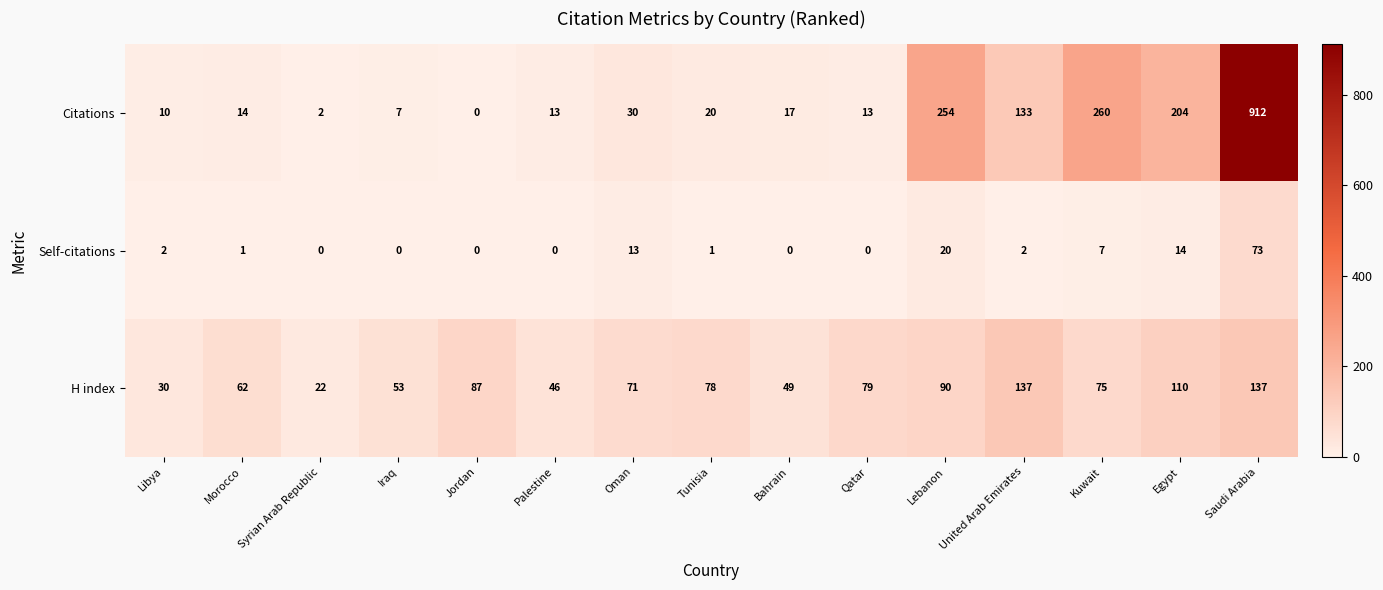

What is the average value of the Self-citations series?

9